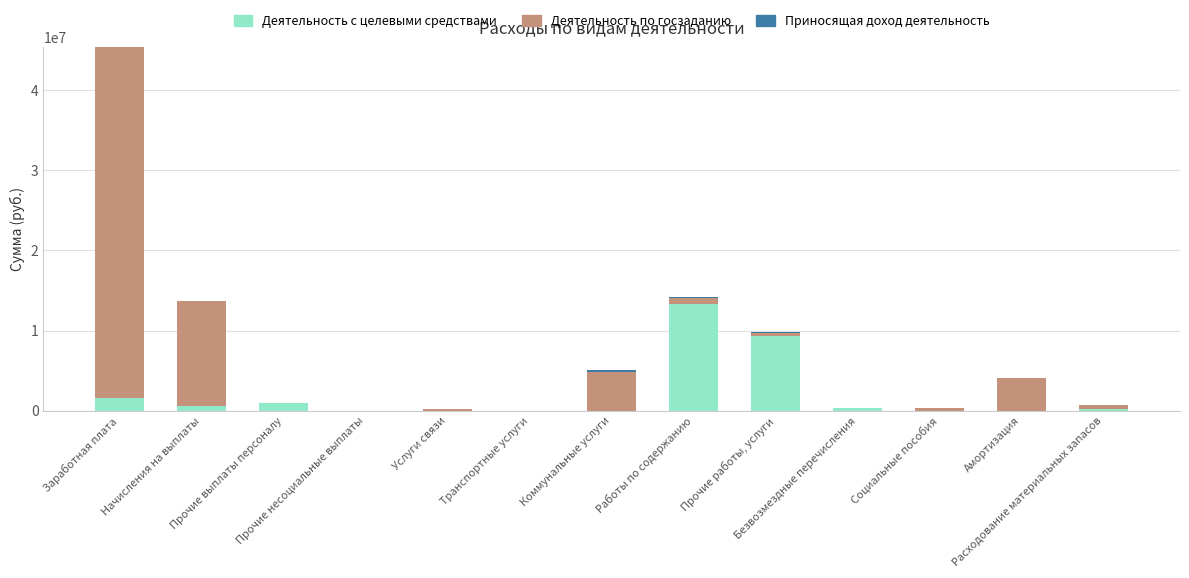

The value of Деятельность по госзаданию at Заработная плата is 25281810.8. True or false?

False